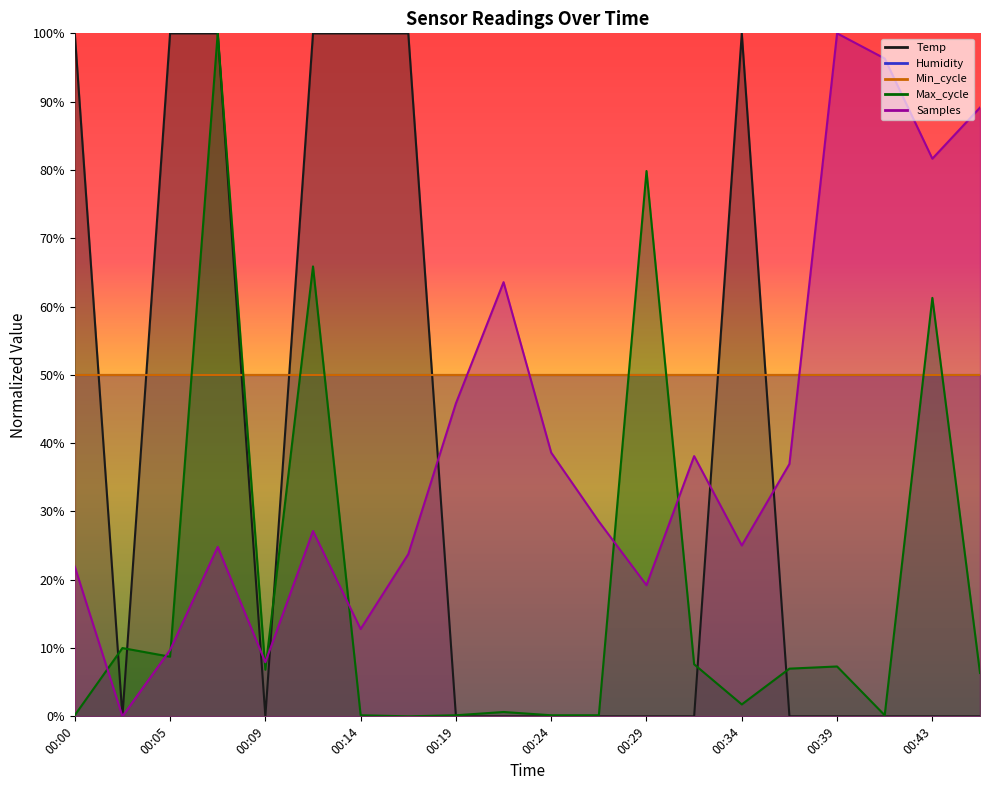

Between which two adjacent categories do Max_cycle and Temp first intersect?

00:00 and 00:02